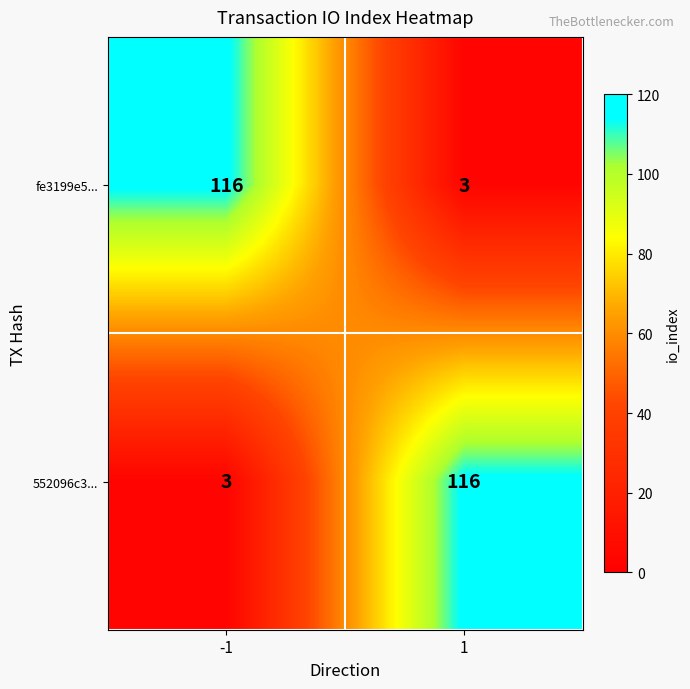

What is the total value across all series at -1?

119